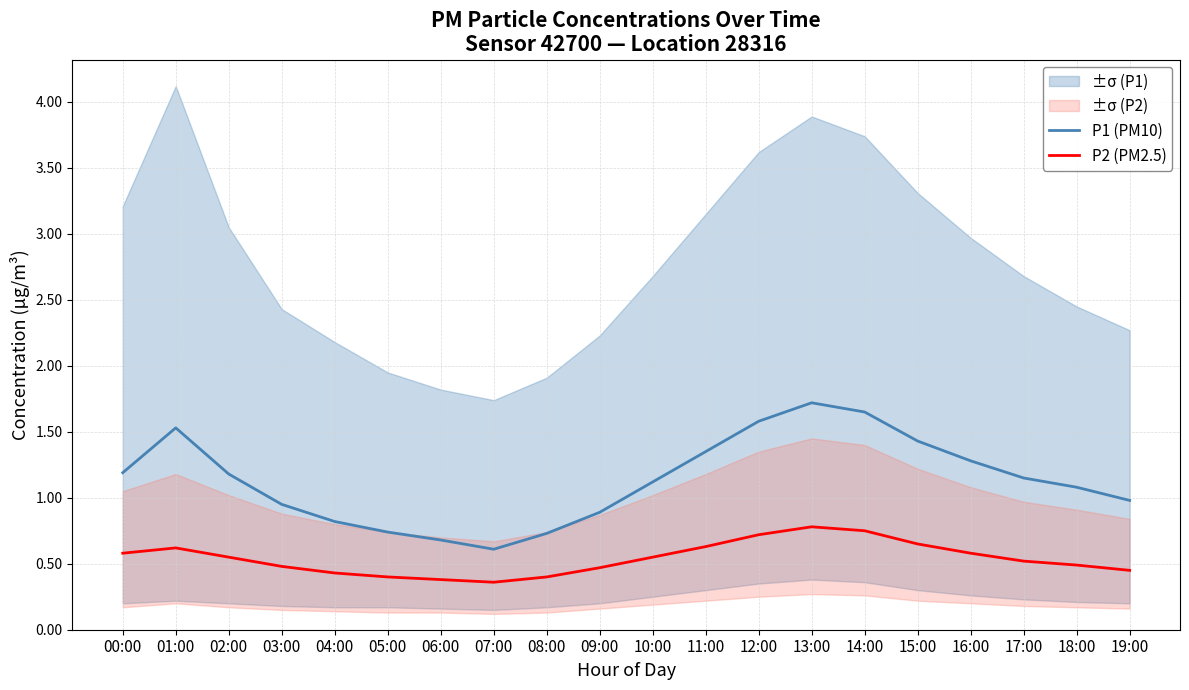

What position from the right is 08:00?

12